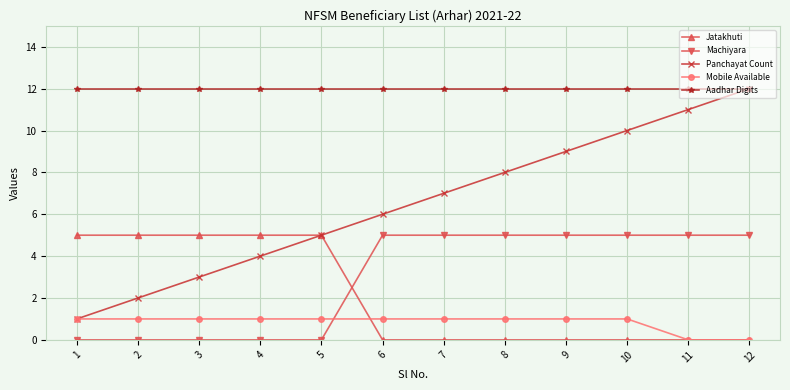

Is it true that Machiyara equals 2 at 9?

False